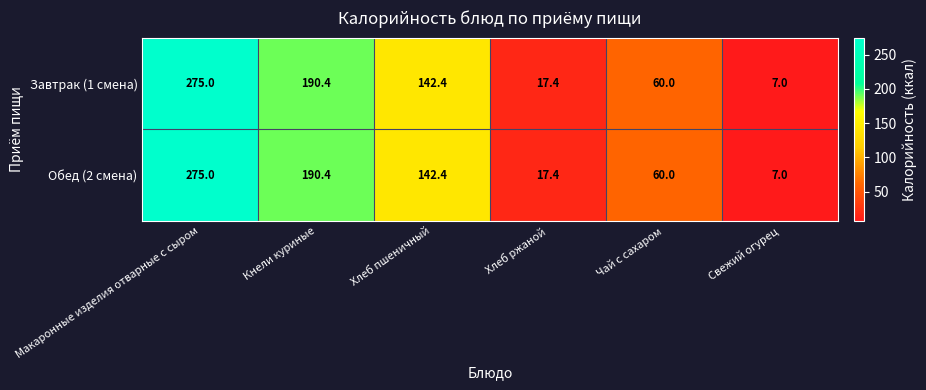

Where does the Завтрак (1 смена) series first go above 142?

Макаронные изделия отварные с сыром